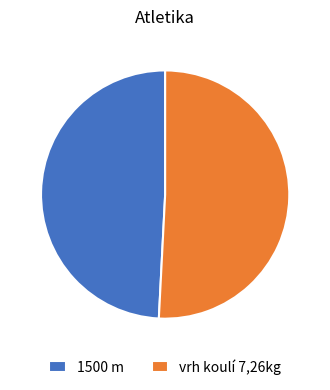

What is the ratio of the value at 1500 m to the value at vrh koulí 7,26kg?

1.0